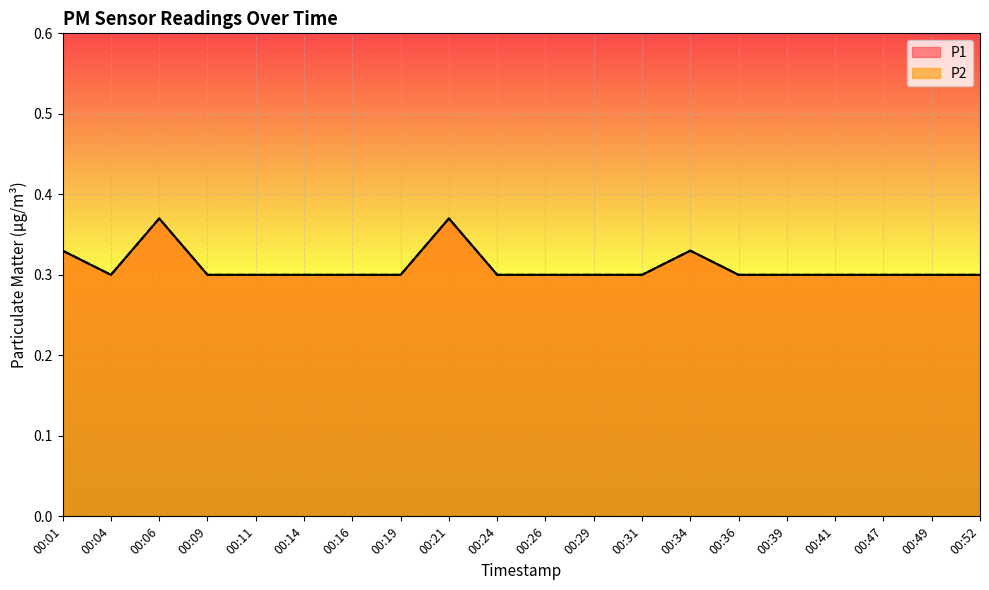

Where is the first local minimum for P1?

00:04